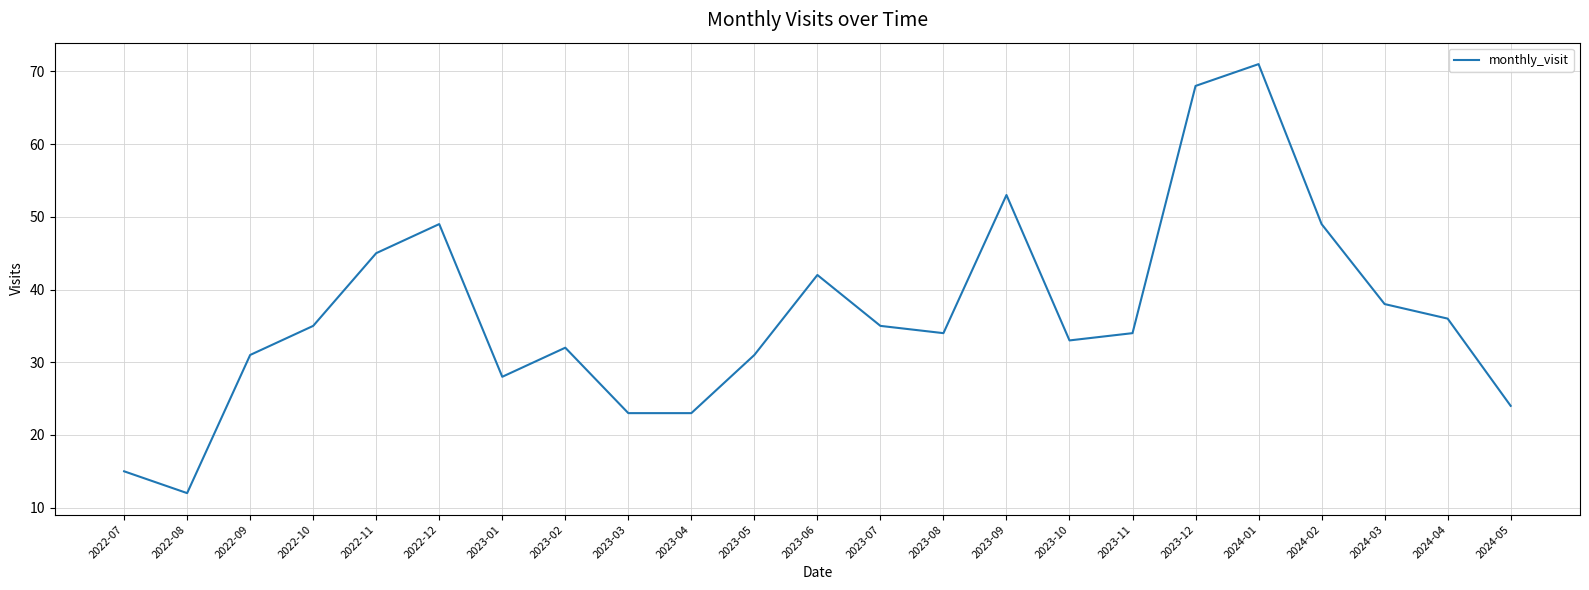

What position from the right is 2023-05?

13